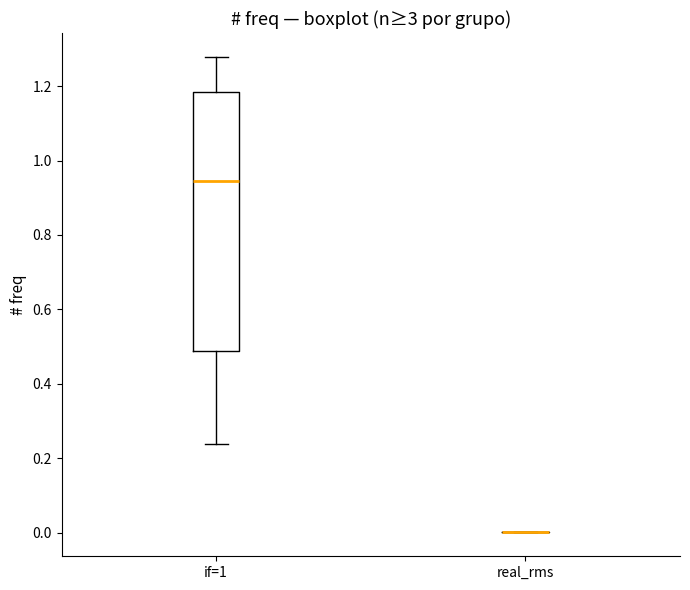

Comparing the boxes themselves (not the whiskers), which one is the tallest?

if=1